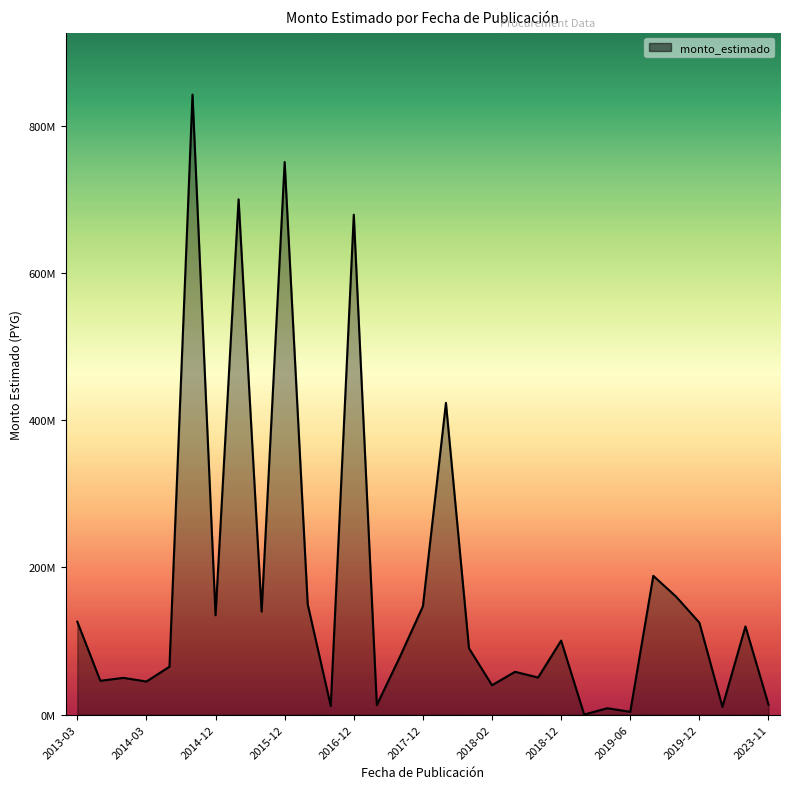

Does the chart have visible grid lines?

No